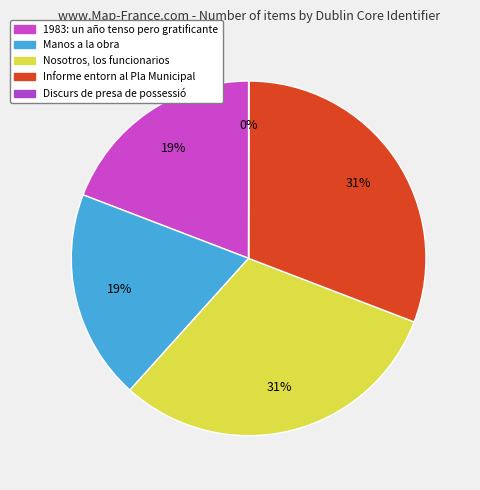

Is the sum of Discurs de presa de possessió and Informe entorn al Pla Municipal greater than half?

No